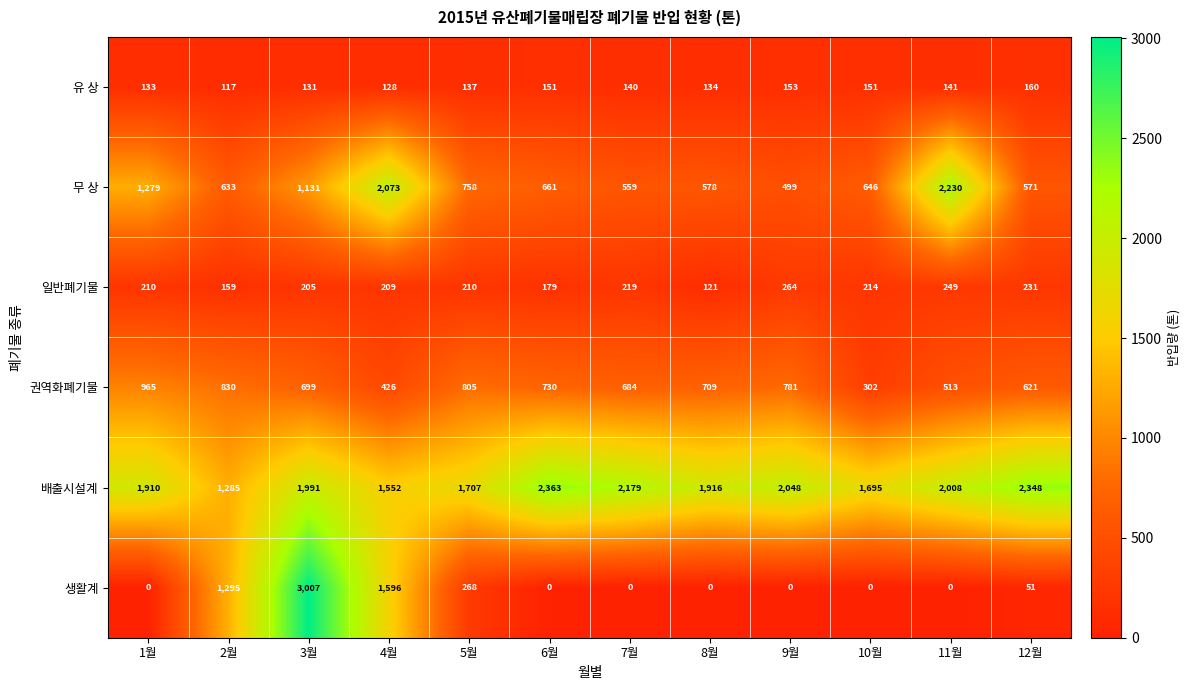

Which series changed the most between 4월 and 9월?

생활계